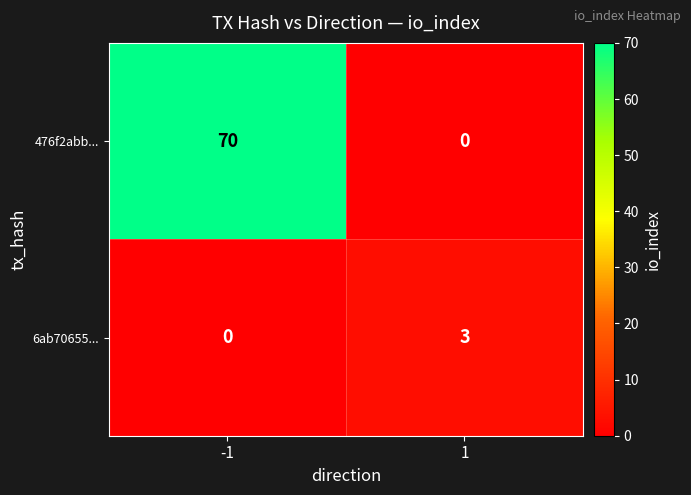

Reading left to right, extract all data points from this chart.

476f2abb...: 70	0
6ab70655...: 0	3